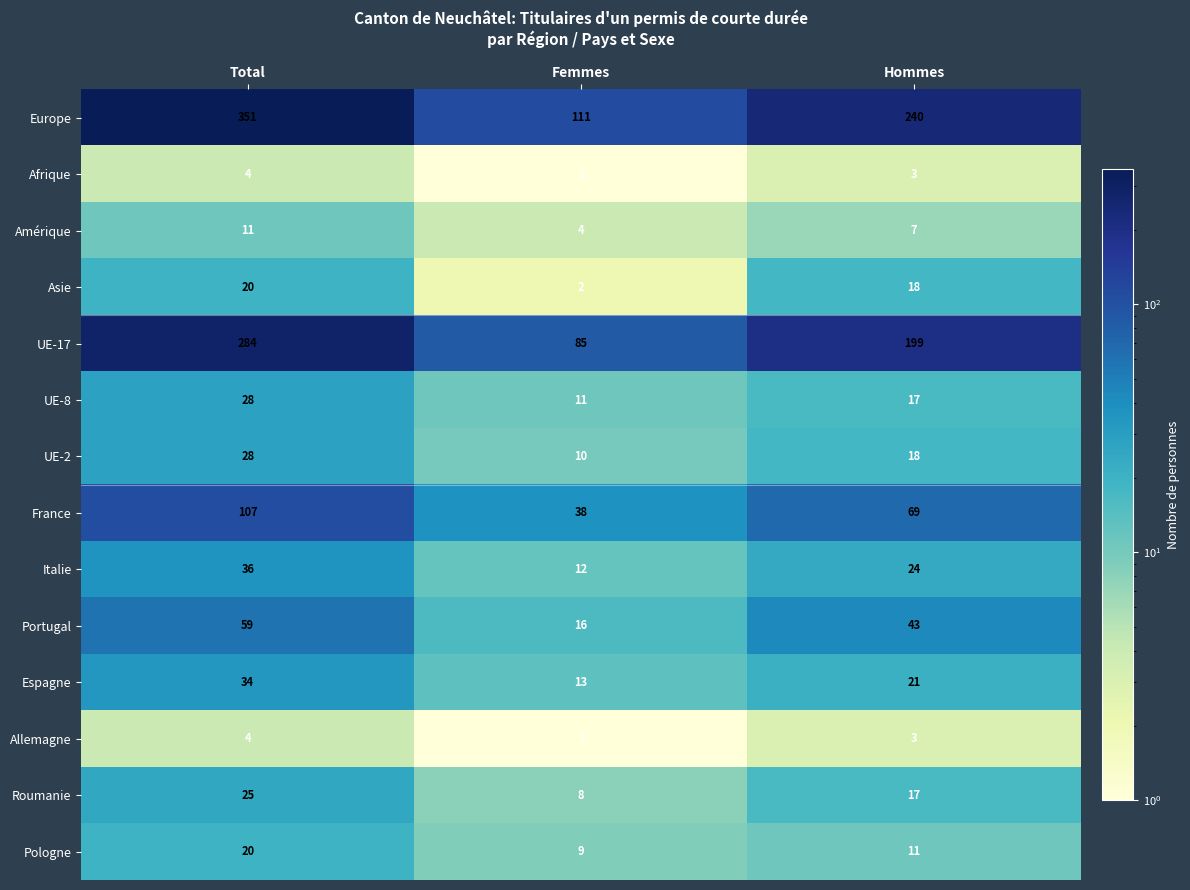

What is the sum of the Amérique values at Total and Hommes?

18